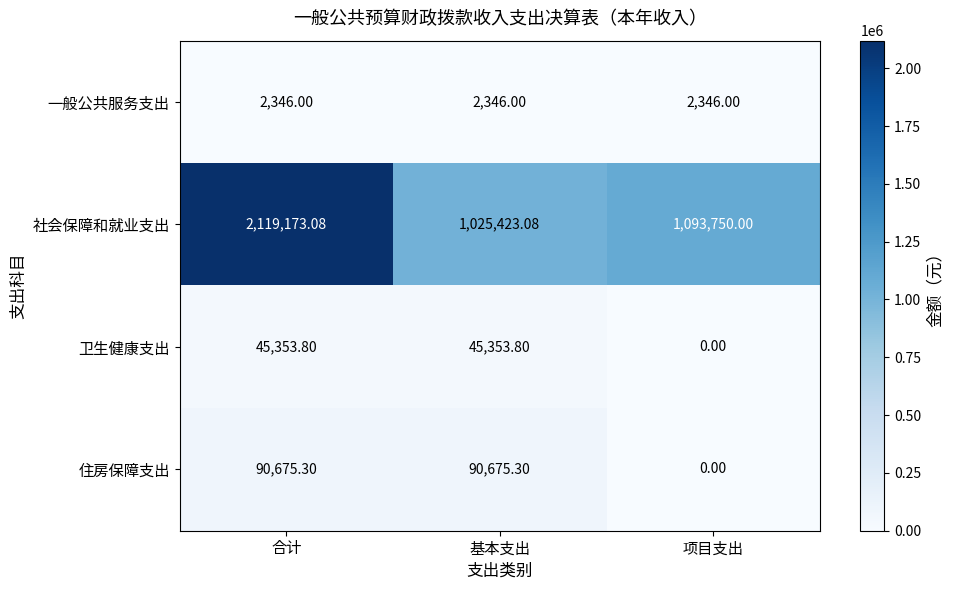

Which category has the lowest value in the 社会保障和就业支出 series?

基本支出